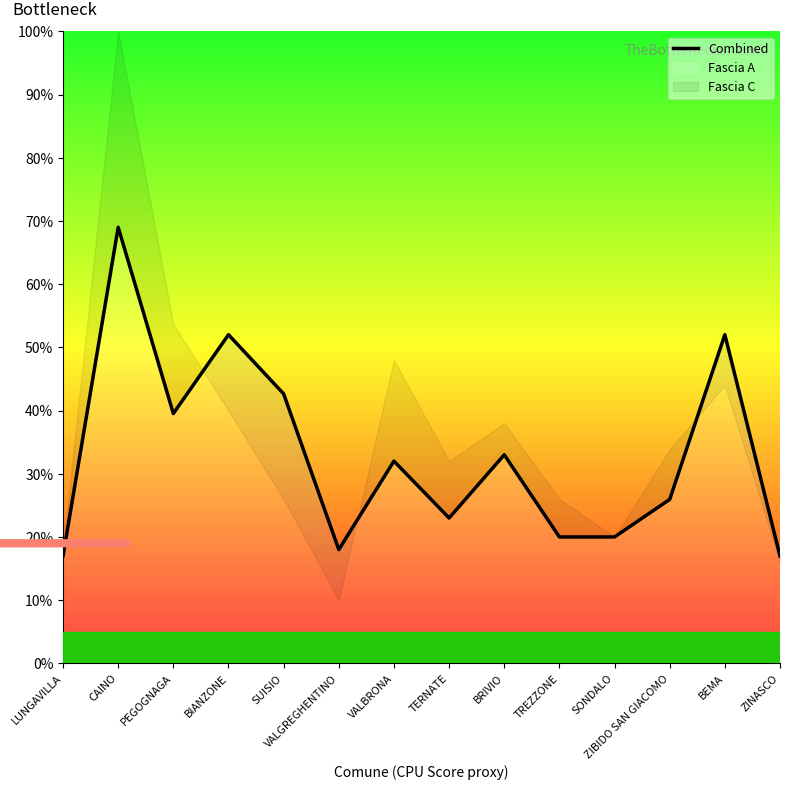

What is the value of the 12th point from the left?

25.9